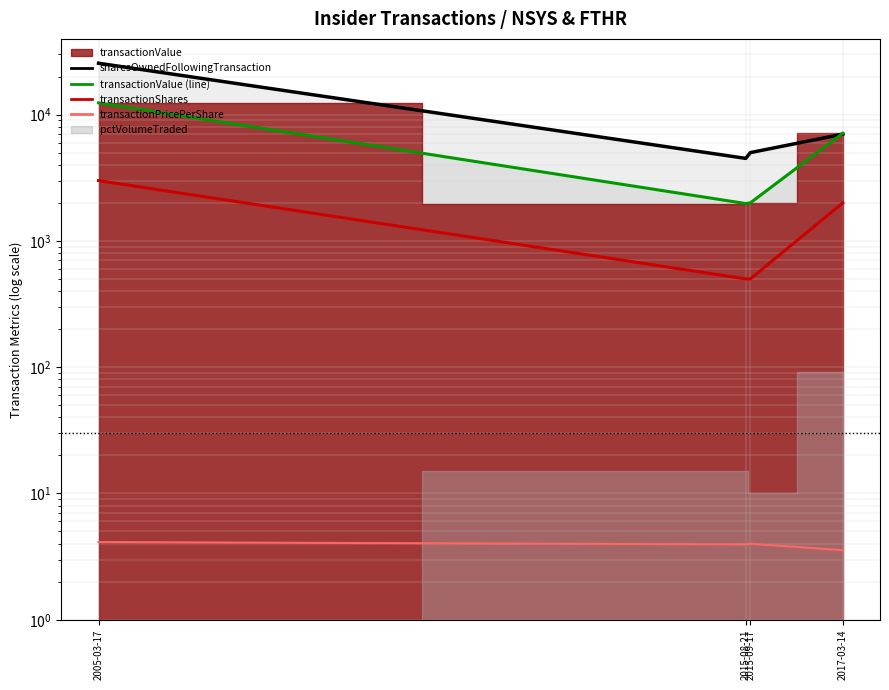

How many values in the transactionShares series are below 2000?

2